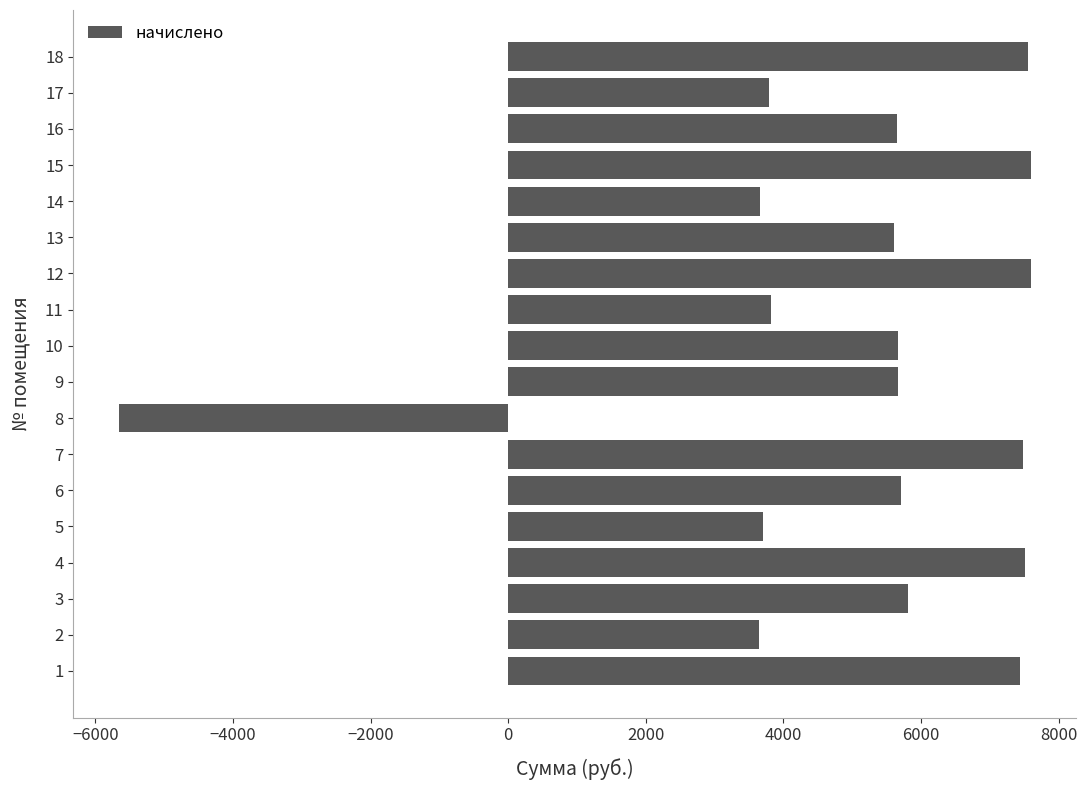

What is the maximum value shown in the chart?

7591.7